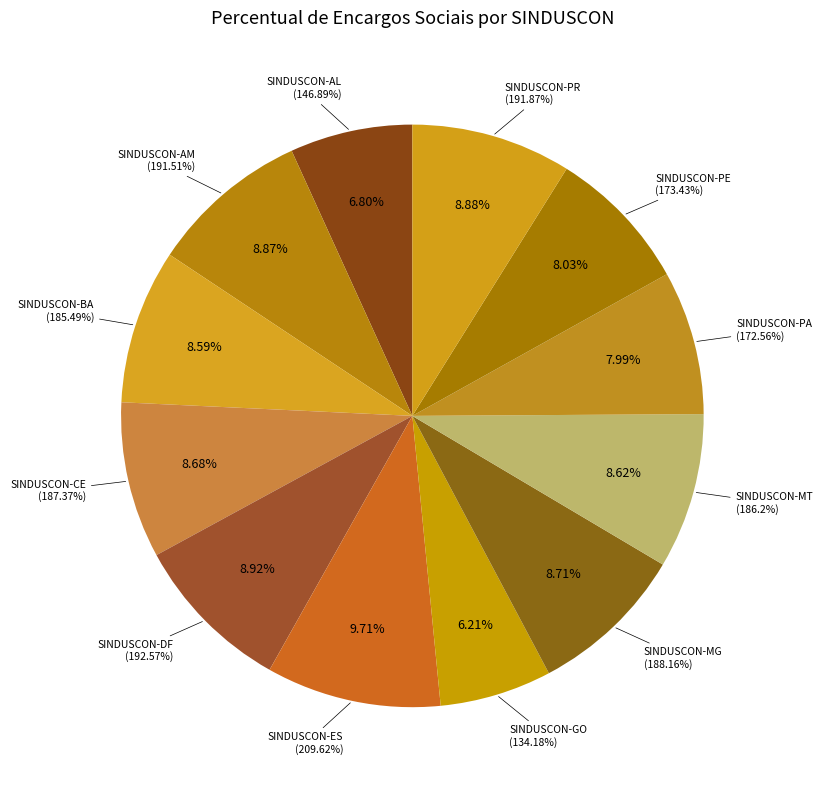

To the nearest percent, what percentage of the pie is SINDUSCON-PR?

9%